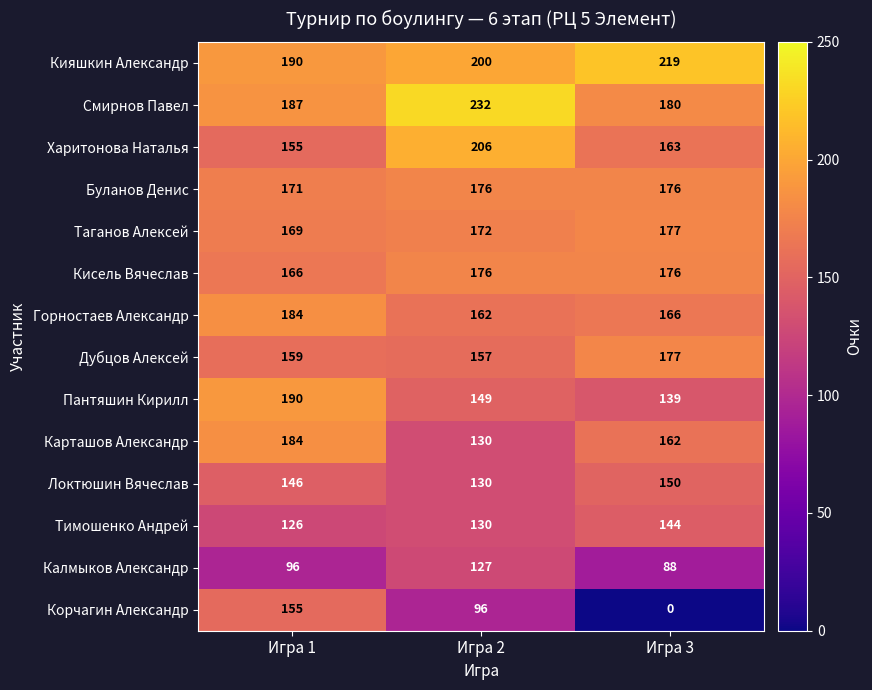

At which label does Кияшкин Александр reach its peak?

Игра 3